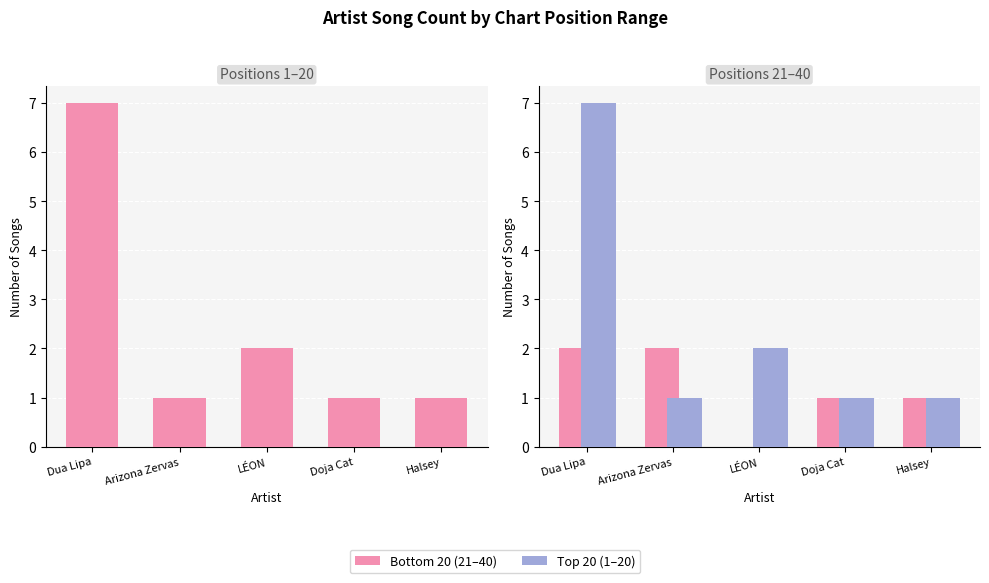

What is the sum of the Bottom 20 values at Dua Lipa and LÉON?

2